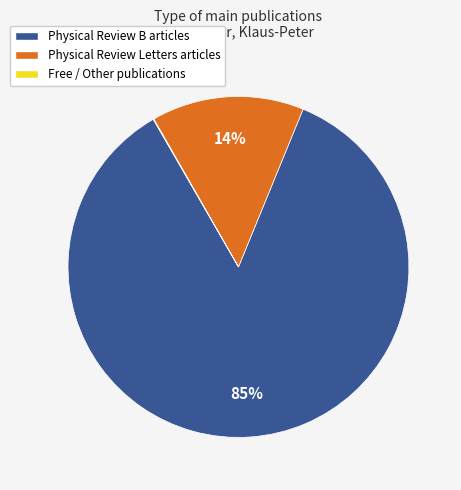

To the nearest percent, what is the average slice percentage?

33%